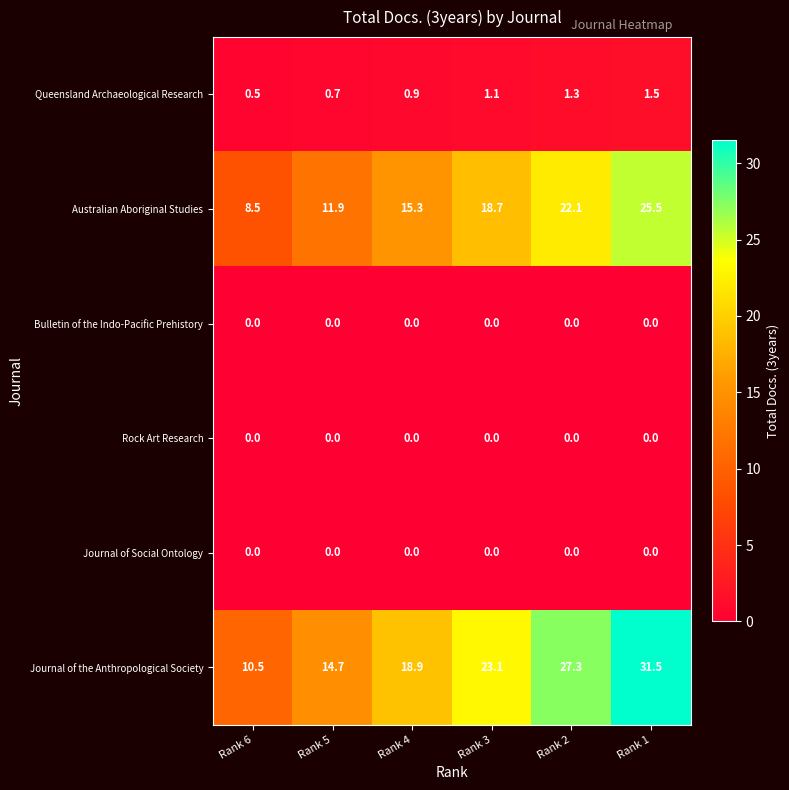

The Queensland Archaeological Research series shows 0.8 at Rank 6. True or false?

False